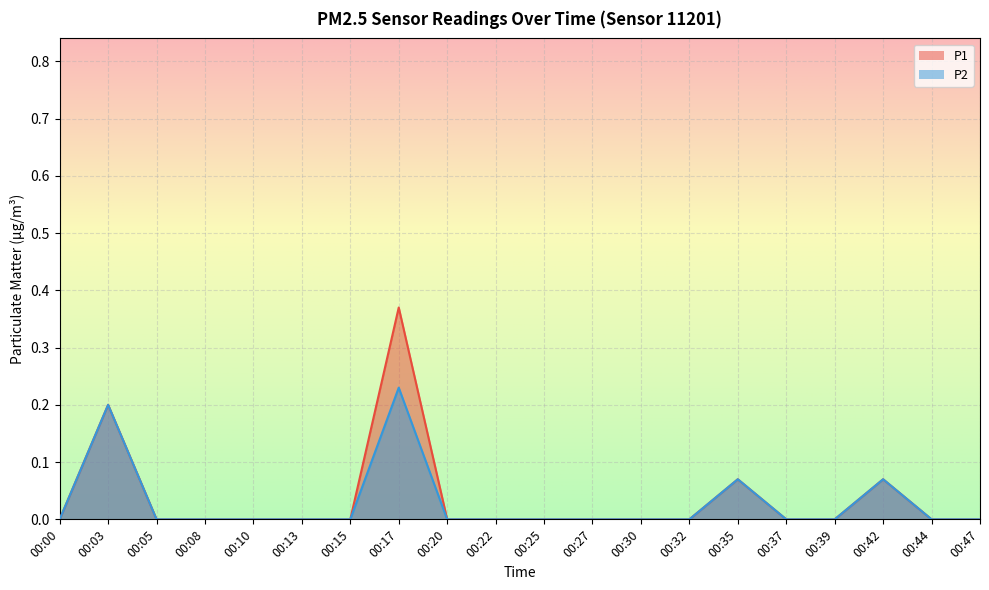

What is the maximum value shown in the chart?

0.4